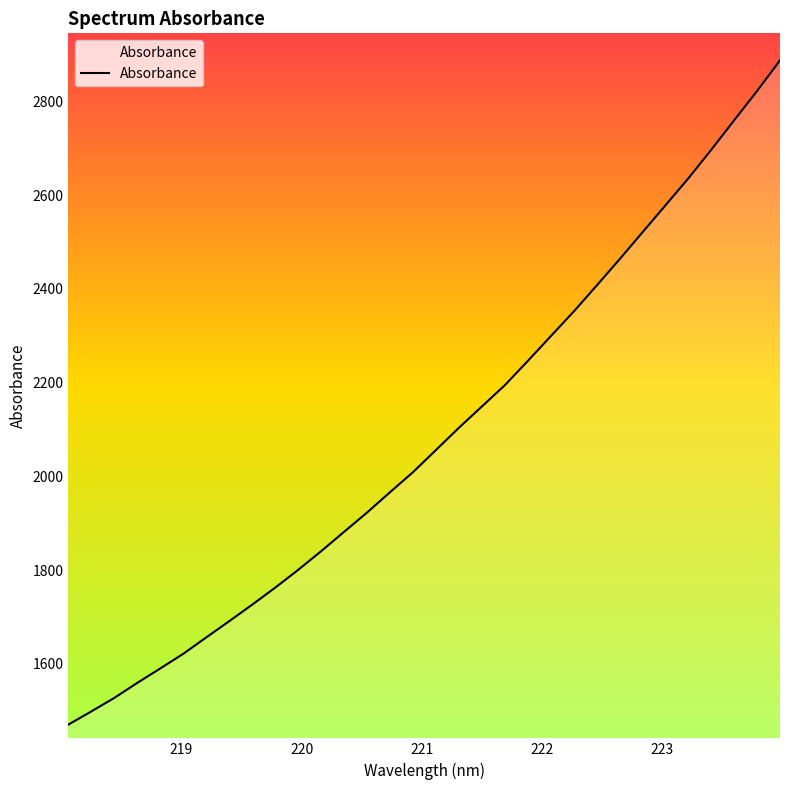

What is the greatest value displayed?

2887.9